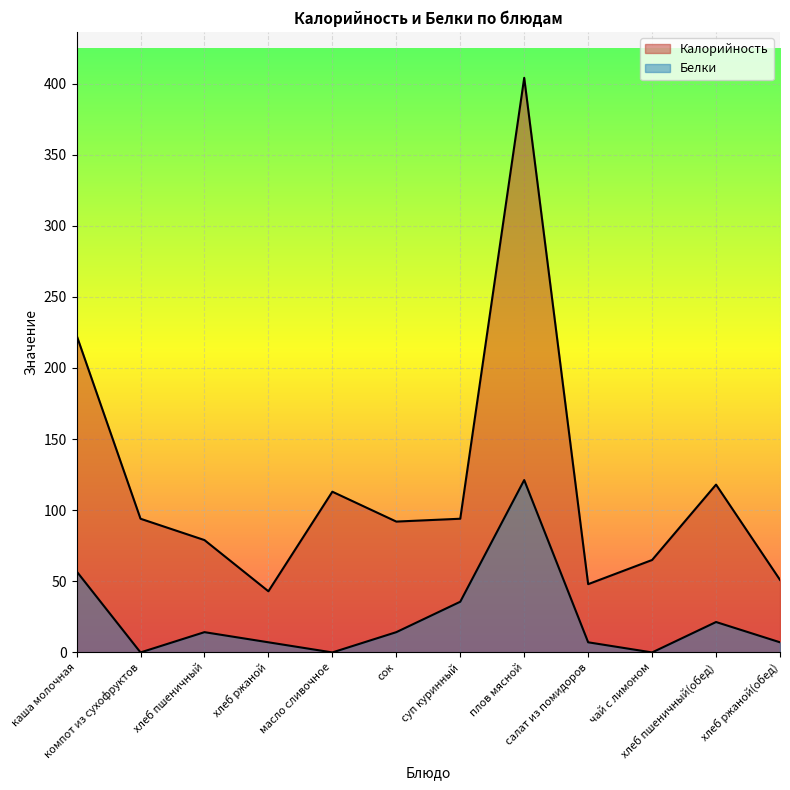

True or false: Белки has more than 0 points higher than both neighbors.

True